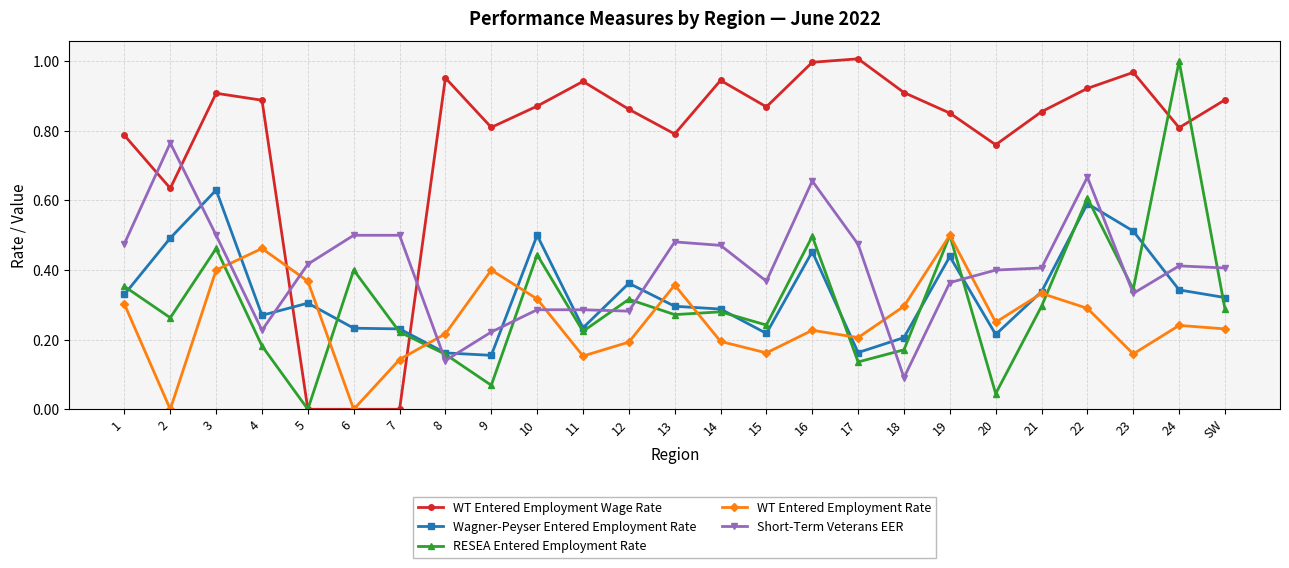

What are all the series names shown in the legend?

WT Entered Employment Wage Rate, Wagner-Peyser Entered Employment Rate, RESEA Entered Employment Rate, WT Entered Employment Rate, Short-Term Veterans EER